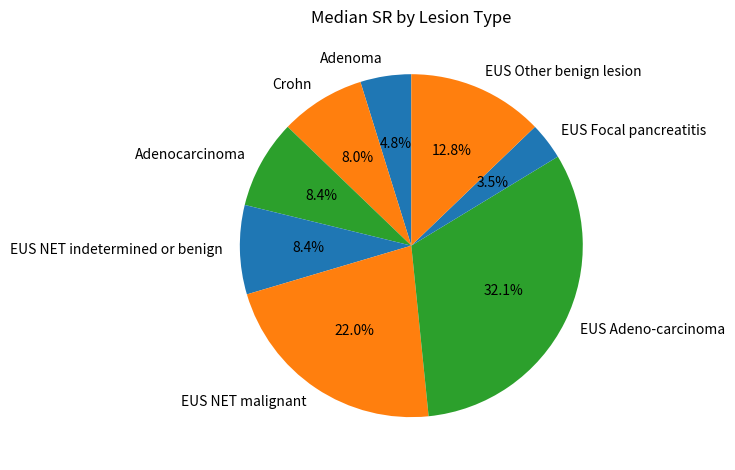

Which has a higher value, Adenocarcinoma or EUS Adeno-carcinoma?

EUS Adeno-carcinoma